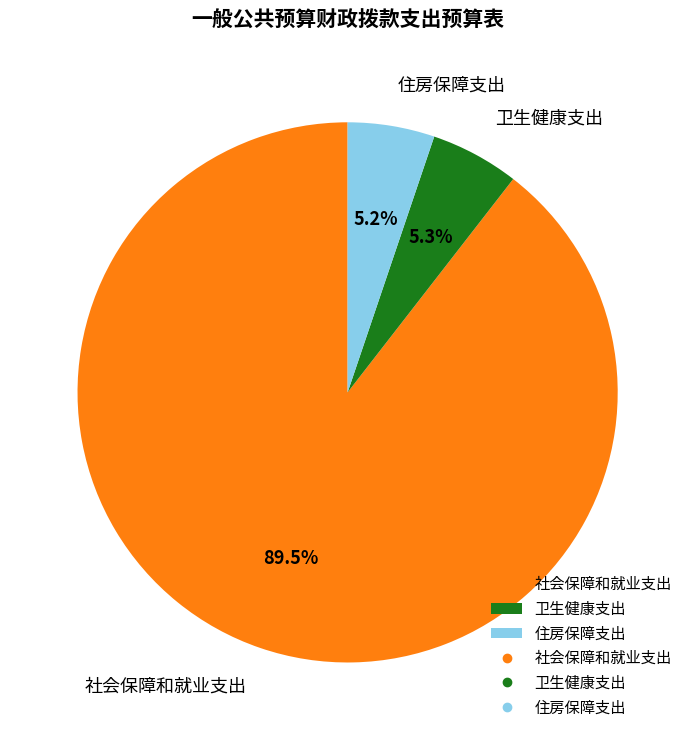

Combined, what portion of the pie is 社会保障和就业支出 and 住房保障支出?

94.7%